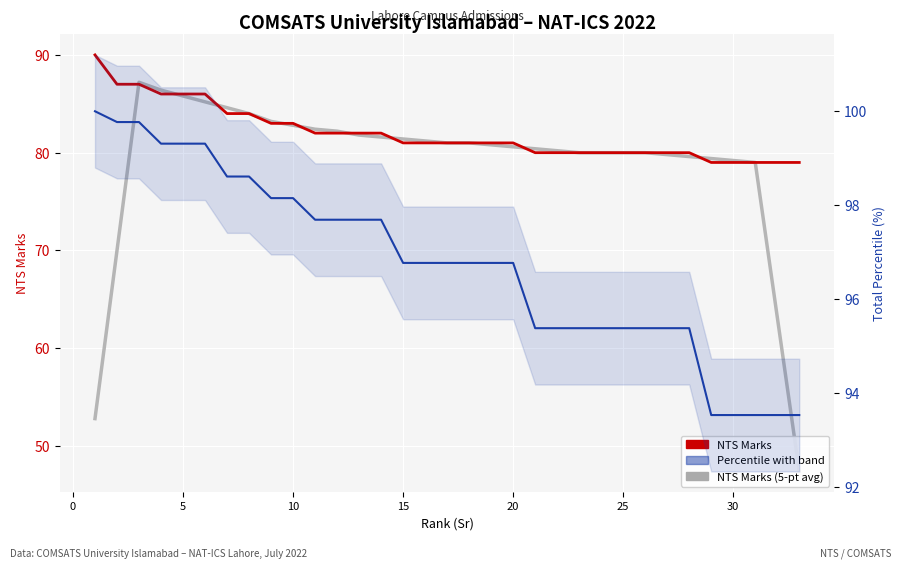

What is the sum of all NTS Marks values?

2705.0